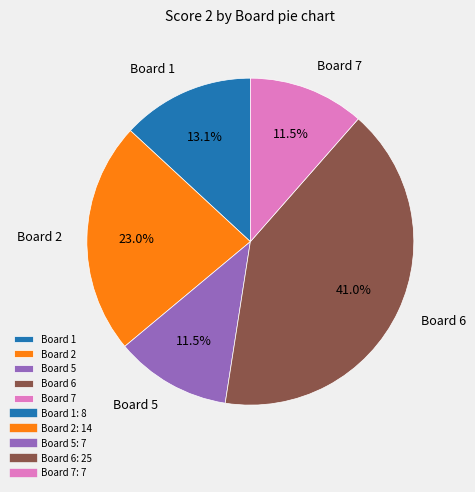

Which category has the biggest portion of the pie?

Board 6